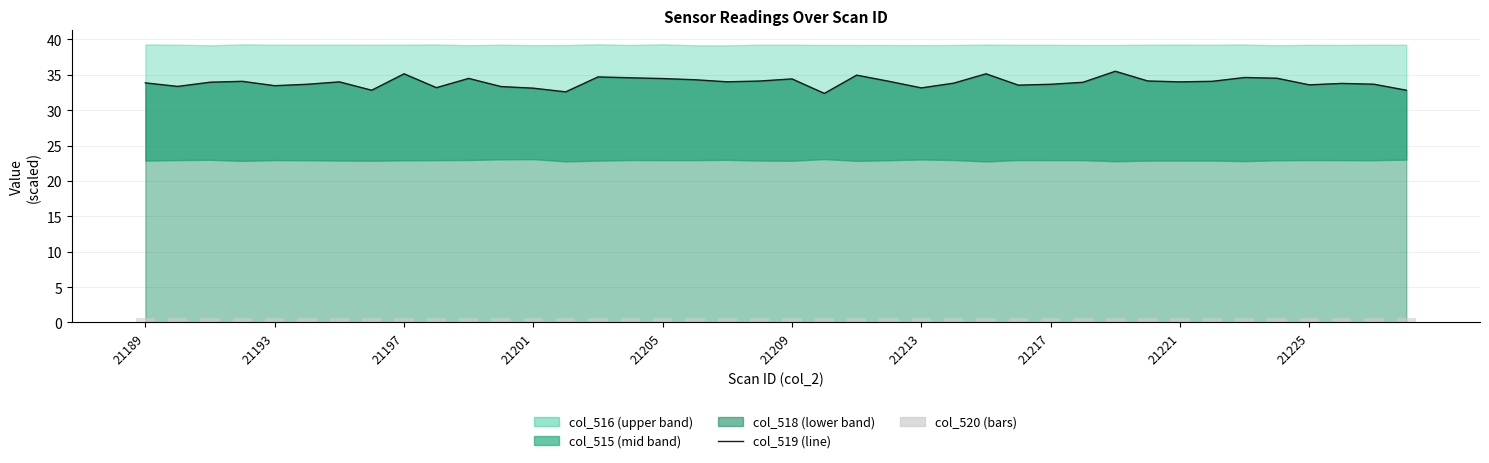

What is the maximum value for col_519?

35.5